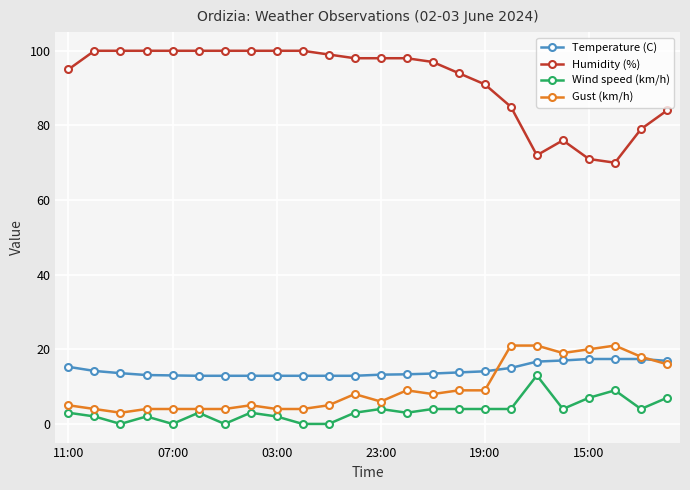

Which series has the largest total across all categories?

Humidity (%)